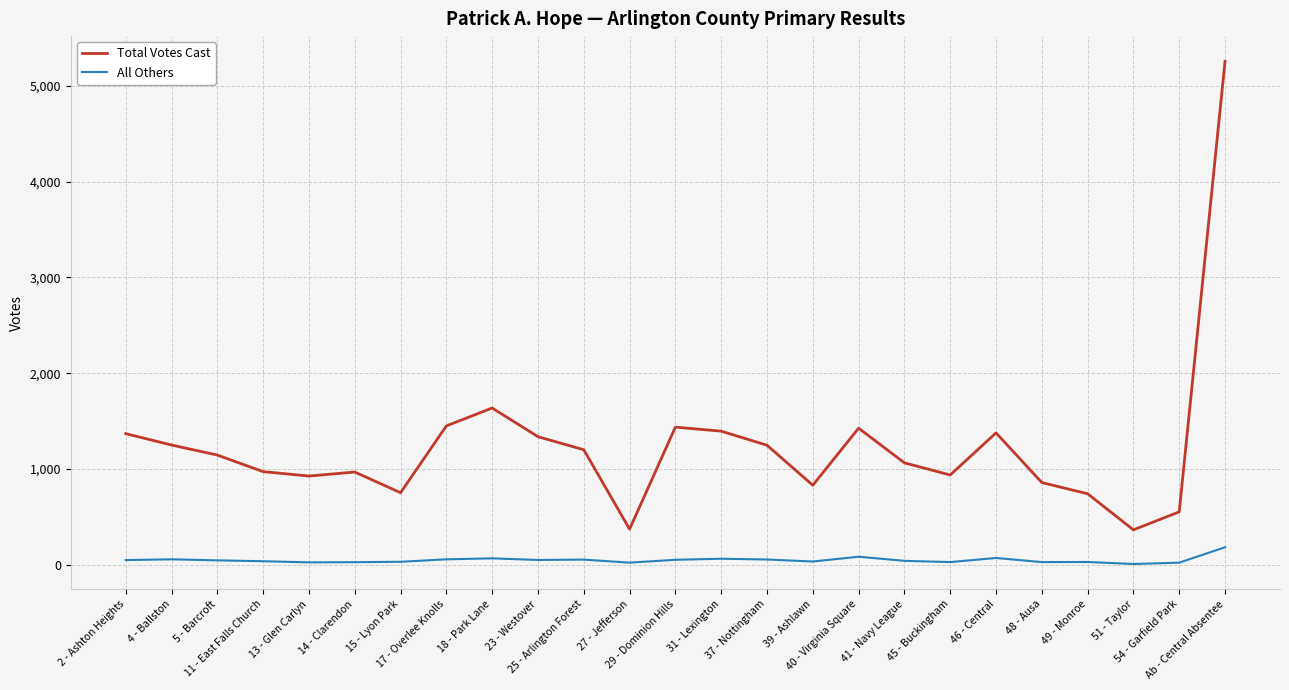

Which series has the largest range (max minus min)?

Total Votes Cast